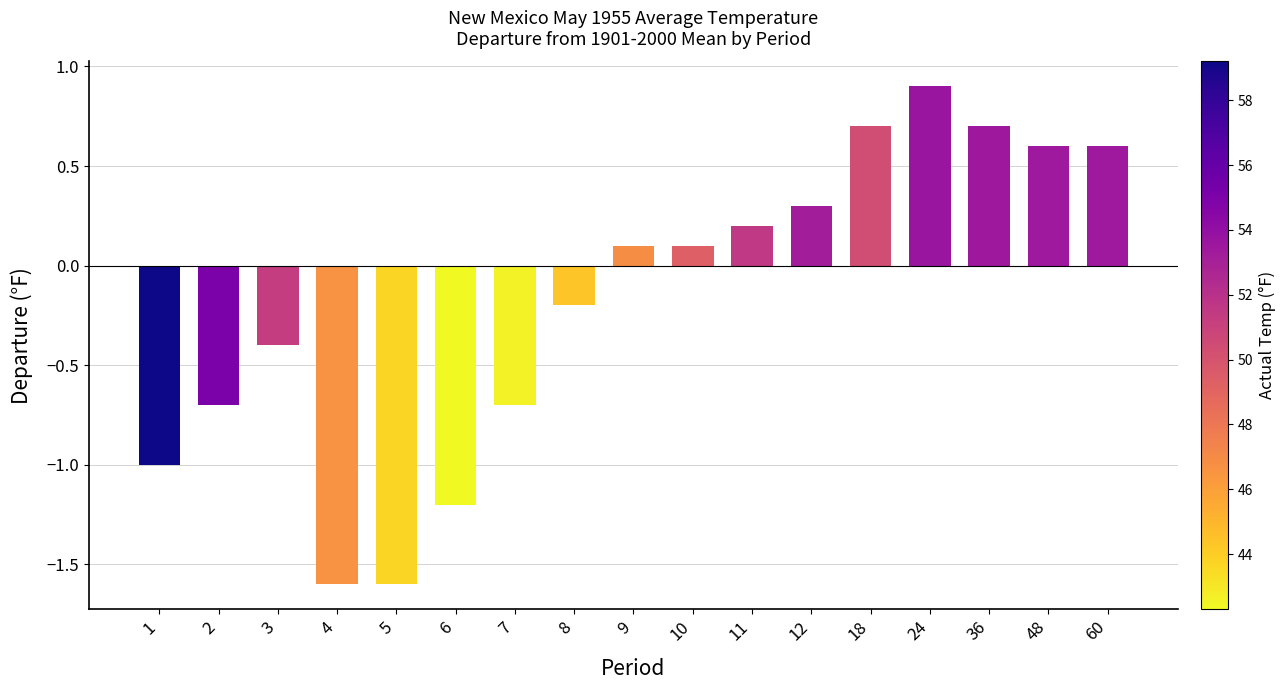

Reading left to right, extract all data points from this chart.

-1.0	-0.7	-0.4	-1.6	-1.6	-1.2	-0.7	-0.2	0.1	0.1	0.2	0.3	0.7	0.9	0.7	0.6	0.6